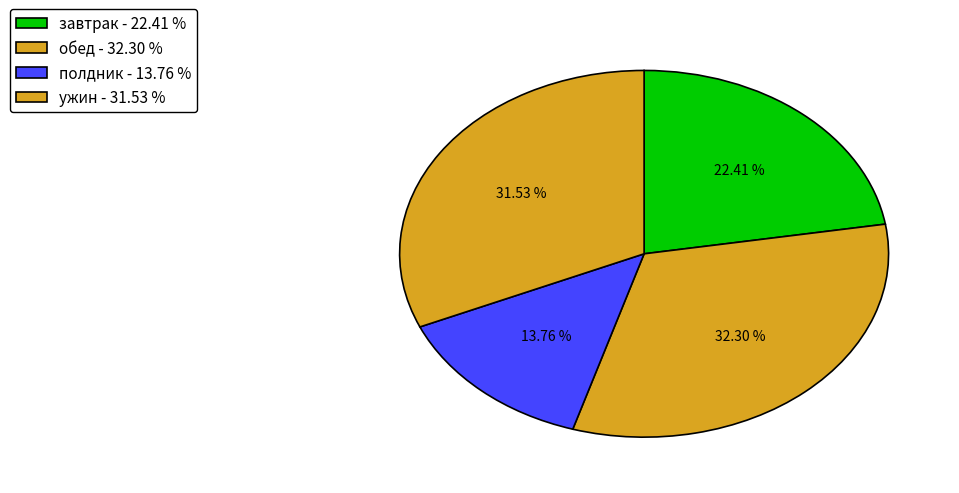

Approximately how many times larger is the value at завтрак compared to полдник?

1.6